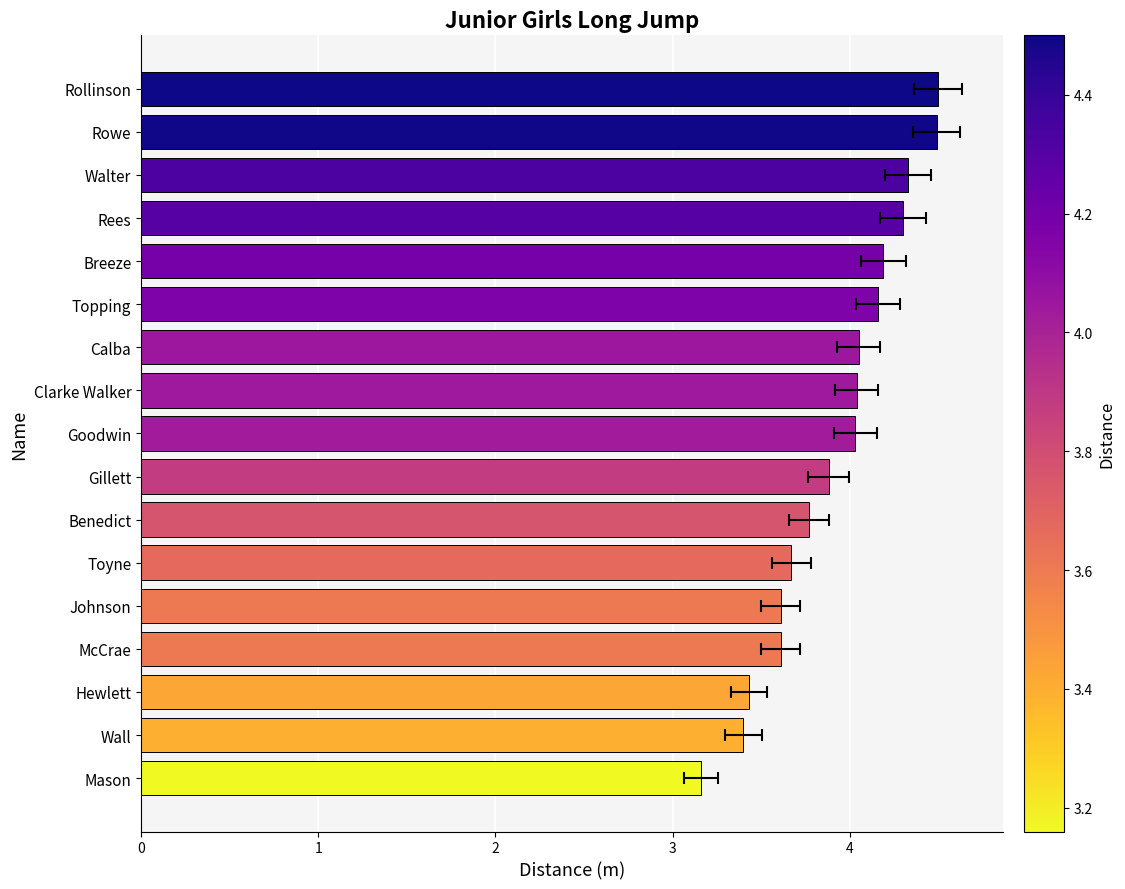

Rank the categories by value from lowest to highest.

Mason, Wall, Hewlett, McCrae, Johnson, Toyne, Benedict, Gillett, Goodwin, Clarke Walker, Calba, Topping, Breeze, Rees, Walter, Rowe, Rollinson